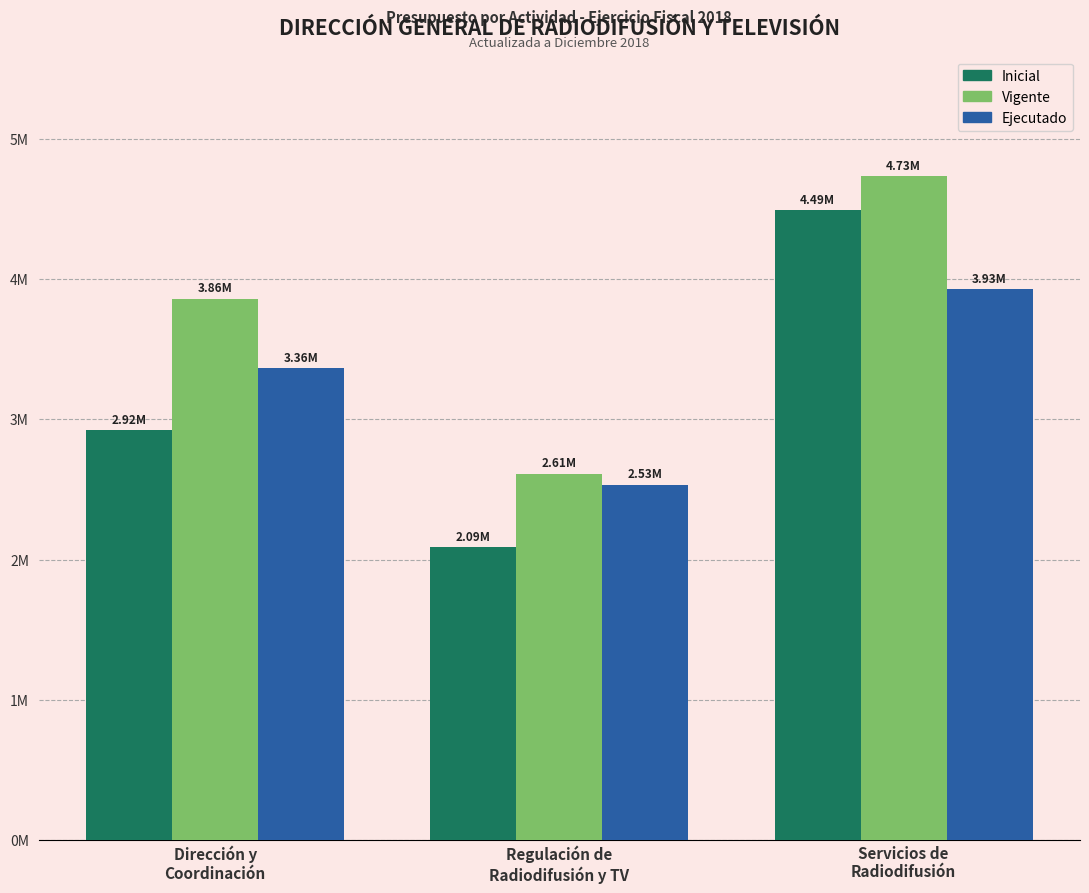

The Inicial series shows 2089149.0 at Regulación de
Radiodifusión y TV. True or false?

True